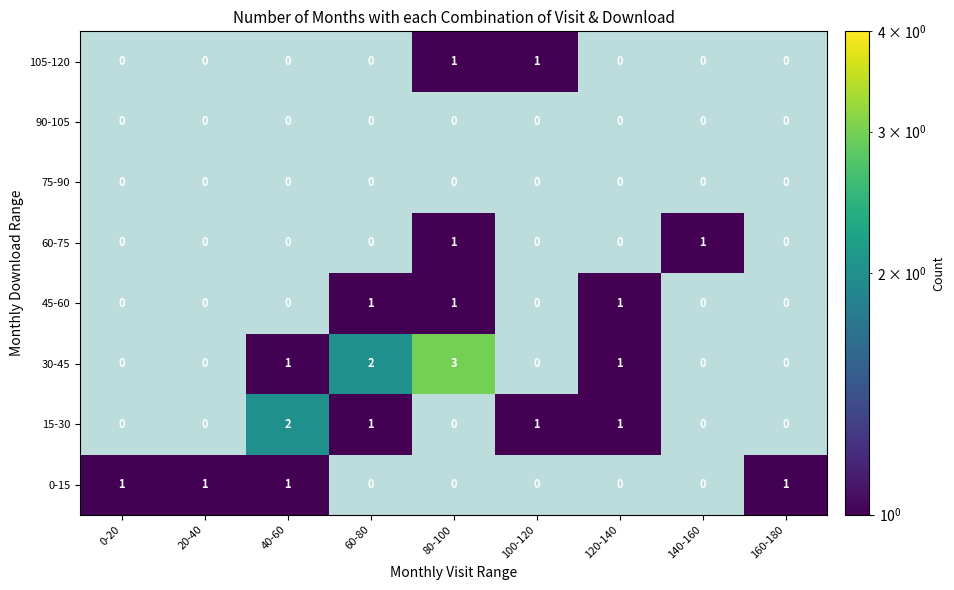

The value of 105-120 at 40-60 is 1.0. True or false?

True